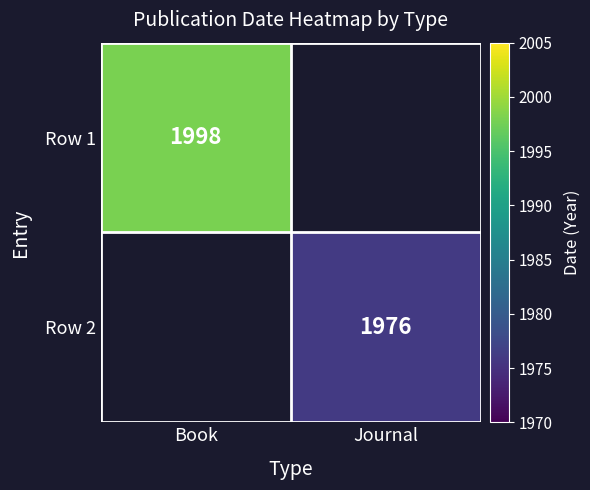

True or false: Row 2 has a value of 1976 at Journal.

True